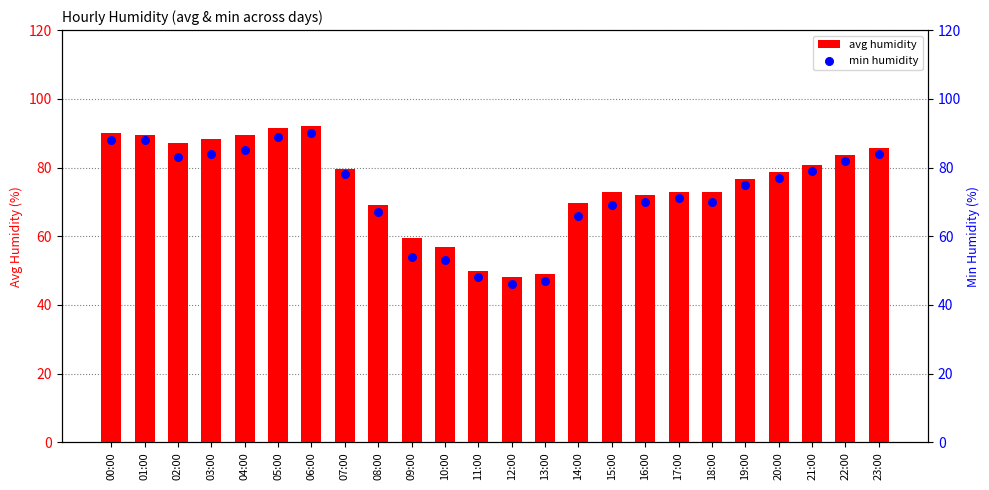

At how many categories does at least one series exceed 89?

5